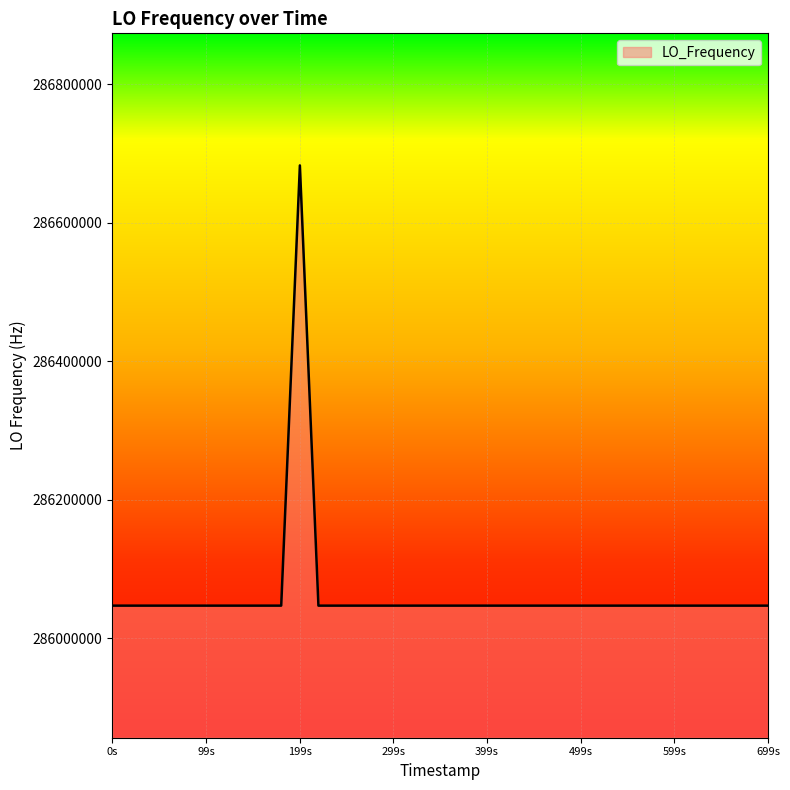

What is the difference between the maximum and minimum values?

635709.7